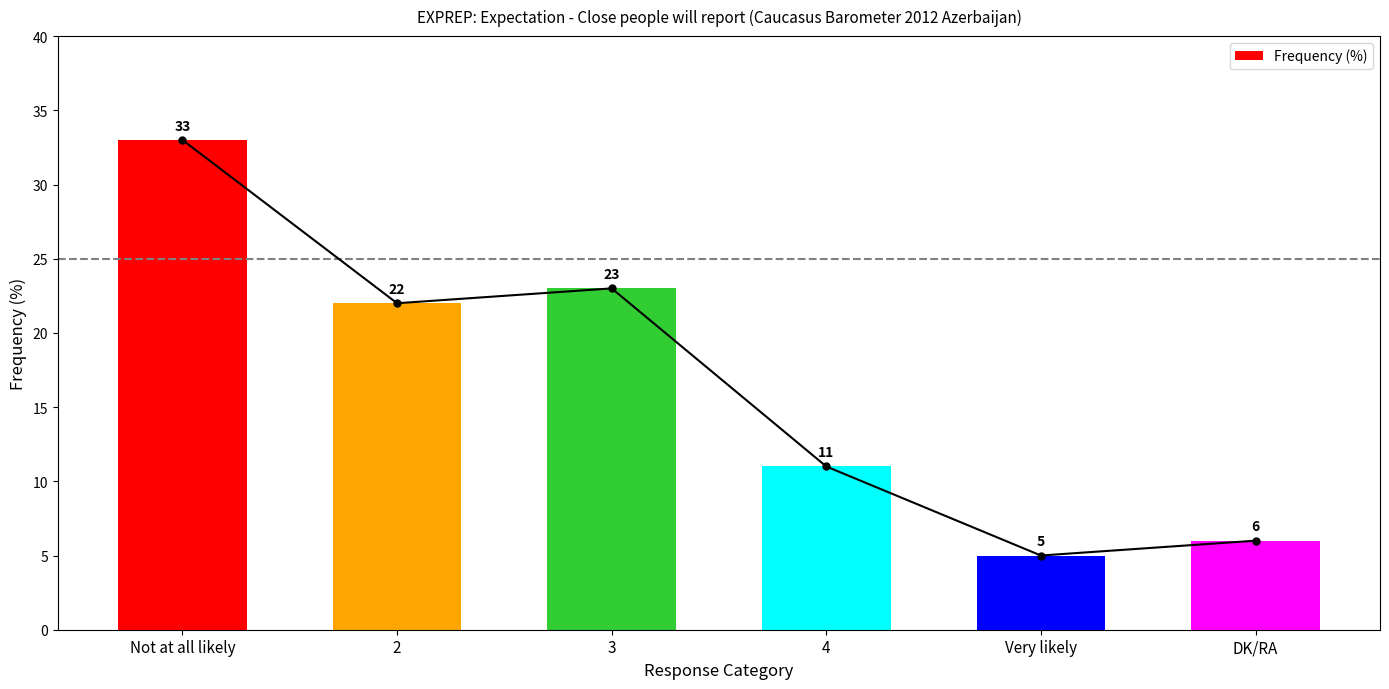

Rank the categories by value from highest to lowest.

Not at all likely, 3, 2, 4, DK/RA, Very likely